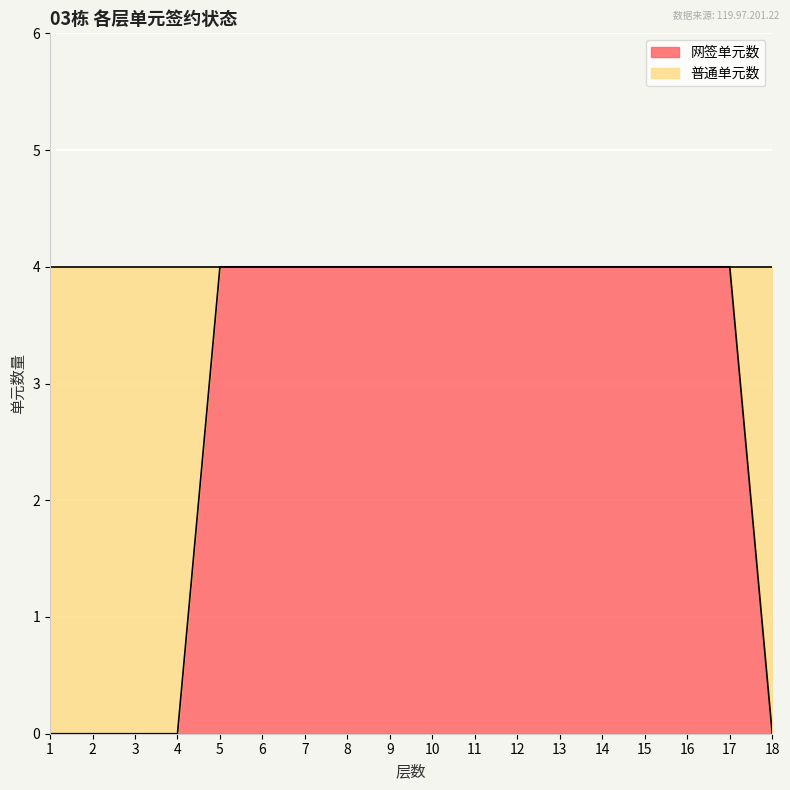

The value at 15 is 4. True or false?

True